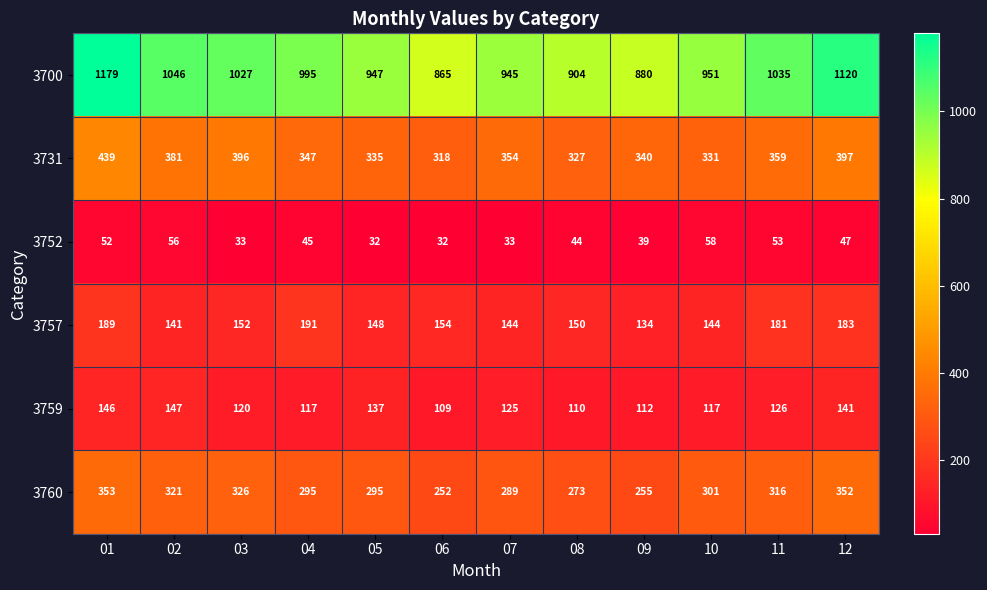

At 12, list the series in order from largest to smallest.

3700, 3731, 3760, 3757, 3759, 3752